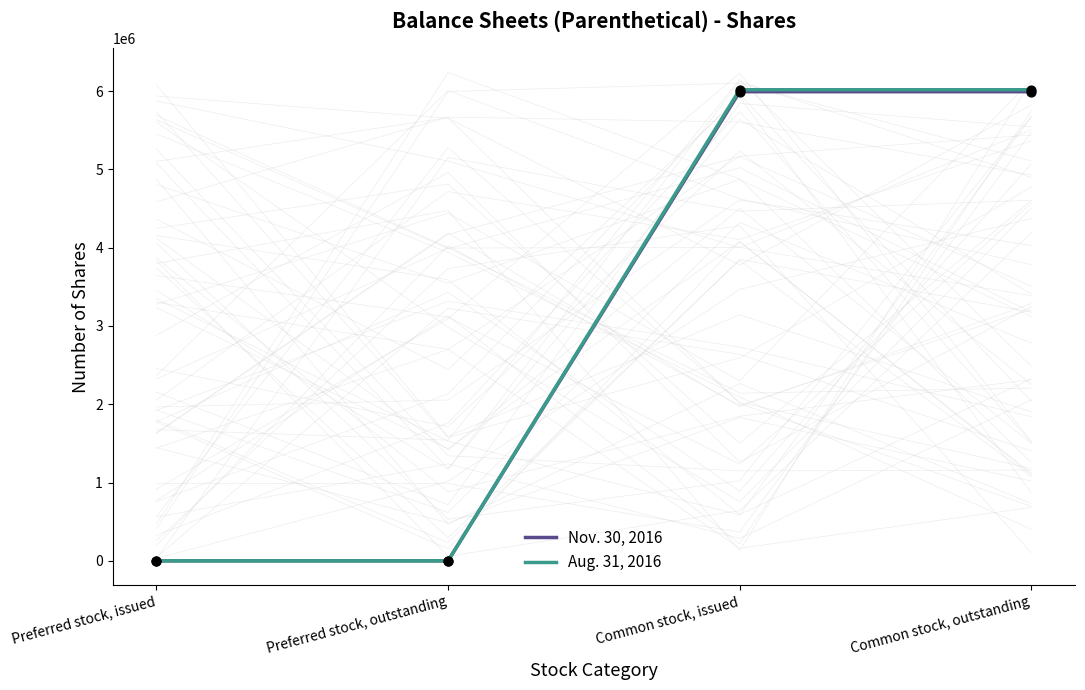

What are all the series names shown in the legend?

Nov. 30, 2016, Aug. 31, 2016